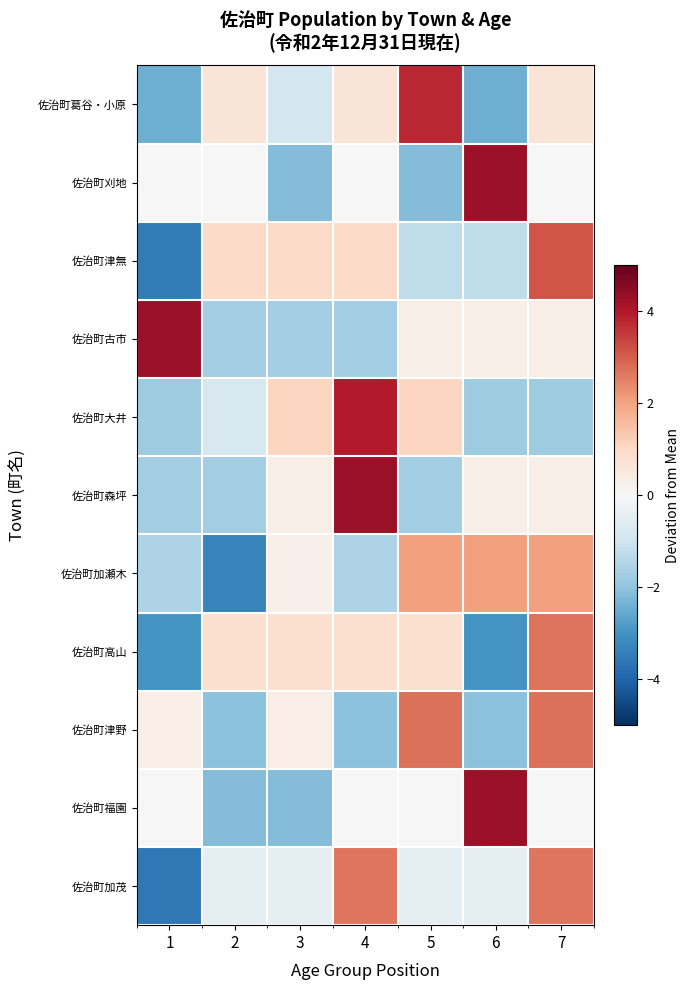

At which category does the chart reach its minimum across all series?

1